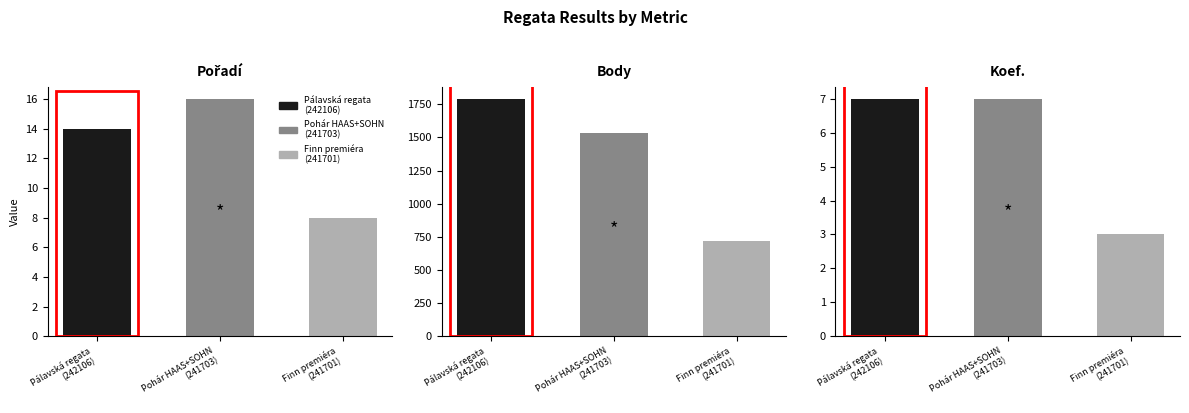

The Koef. series shows 2 at Finn premiéra
(241701). True or false?

False